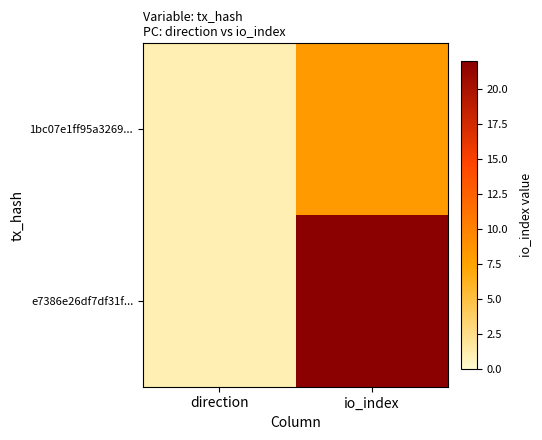

Which has a higher value, direction or io_index?

io_index